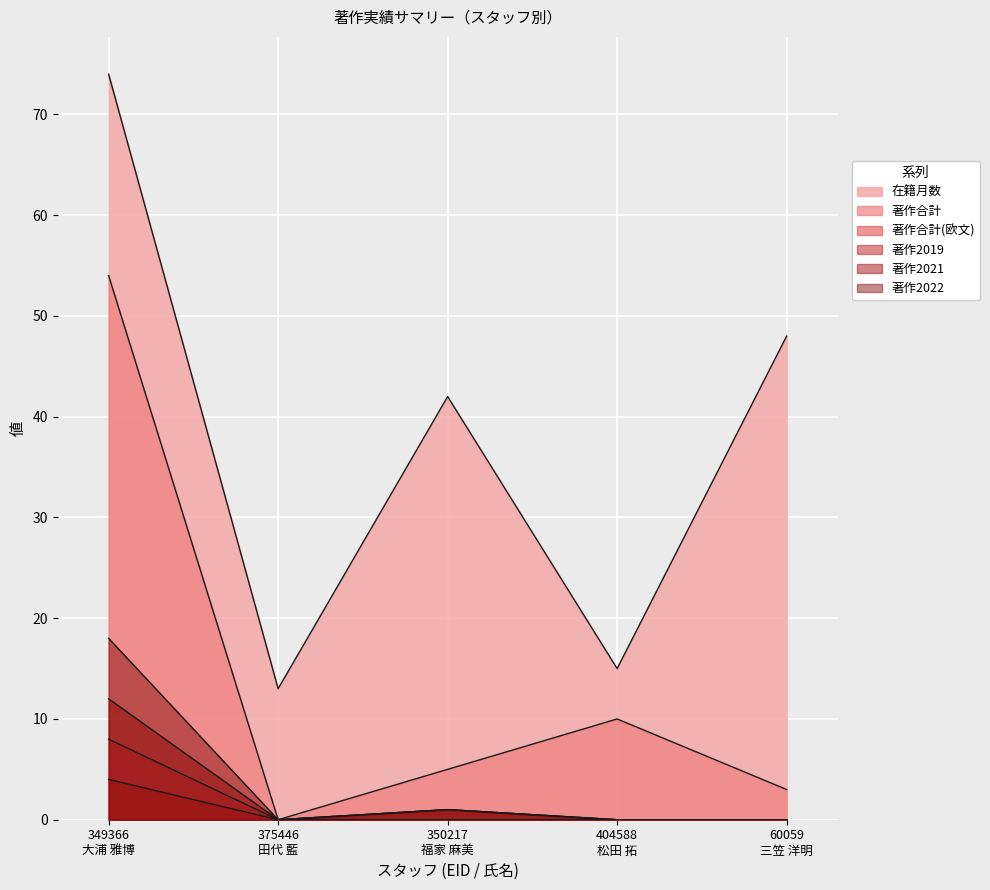

At which category is the sum across all series the highest?

349366
大浦 雅博